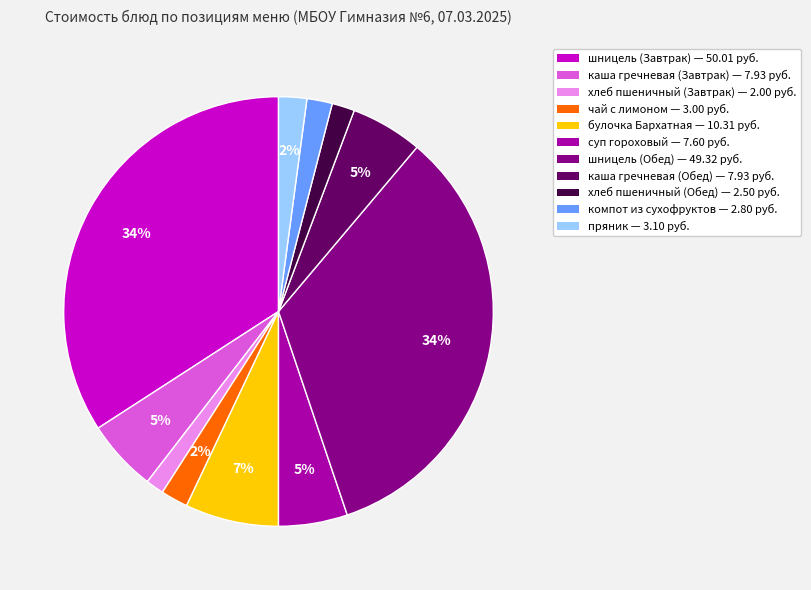

Is the sum of суп гороховый — 7.60 руб. and каша гречневая (Завтрак) — 7.93 руб. greater than half?

No